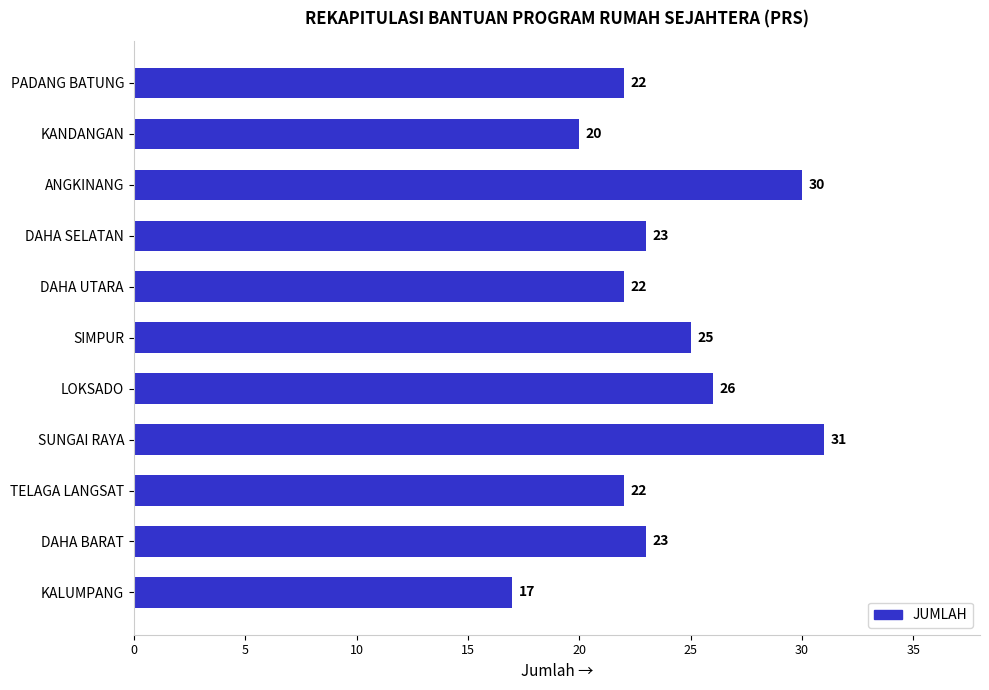

How many categories are shown in the chart?

11